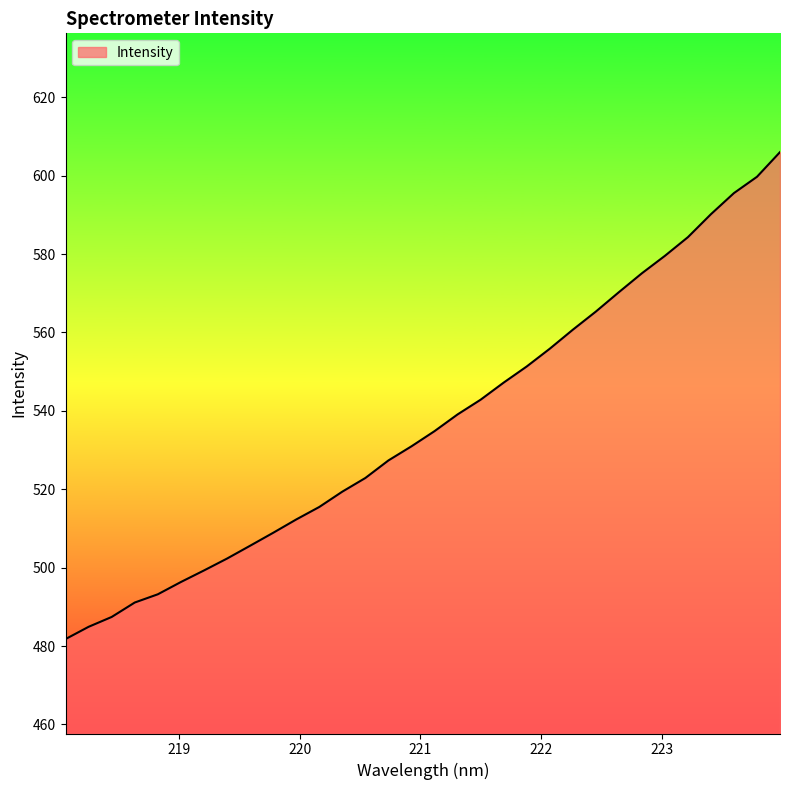

What is the difference between the maximum and minimum values?

124.2